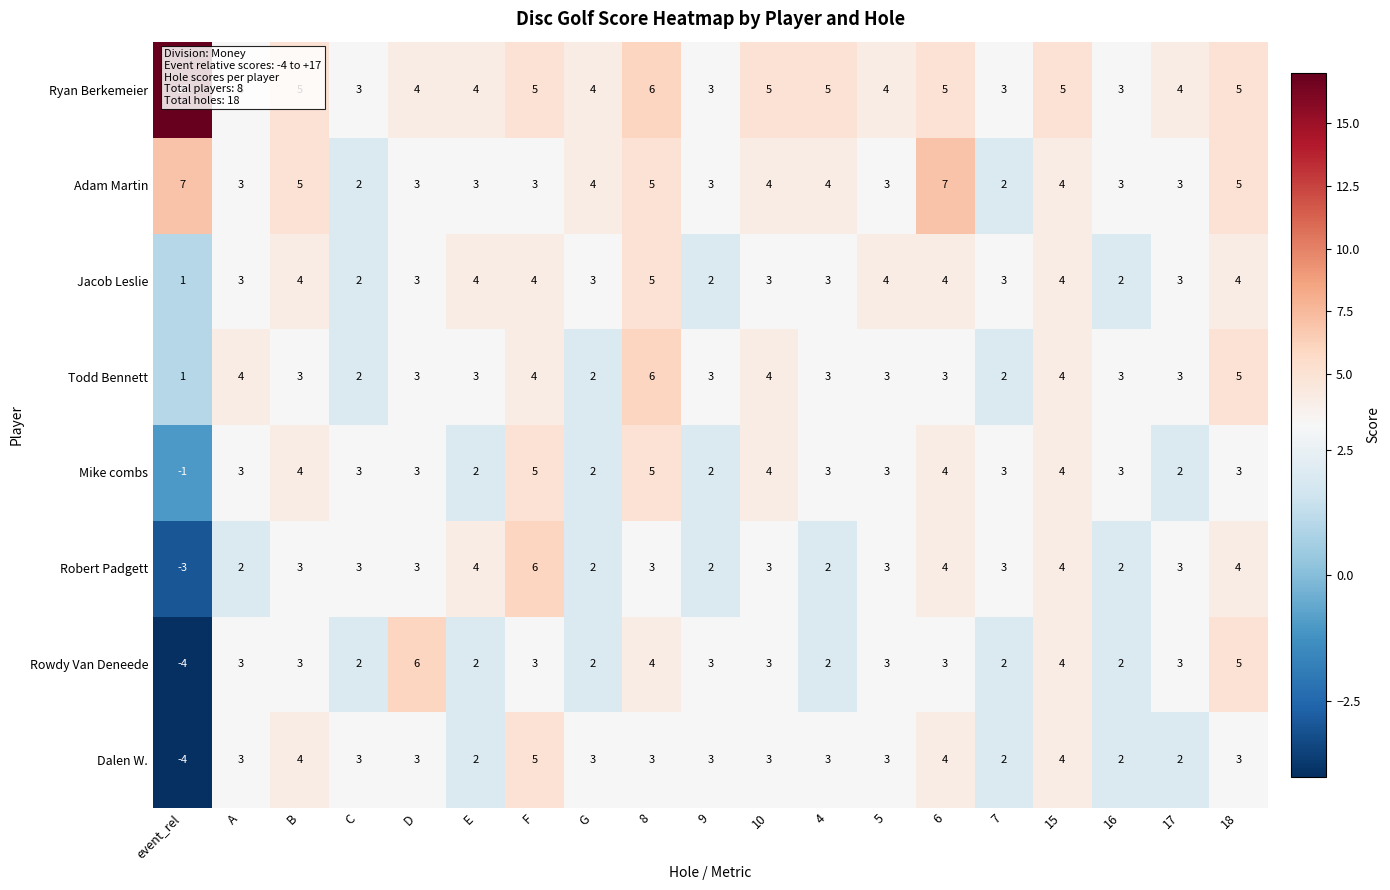

What is the difference between the second highest and minimum values in the Mike combs series?

6